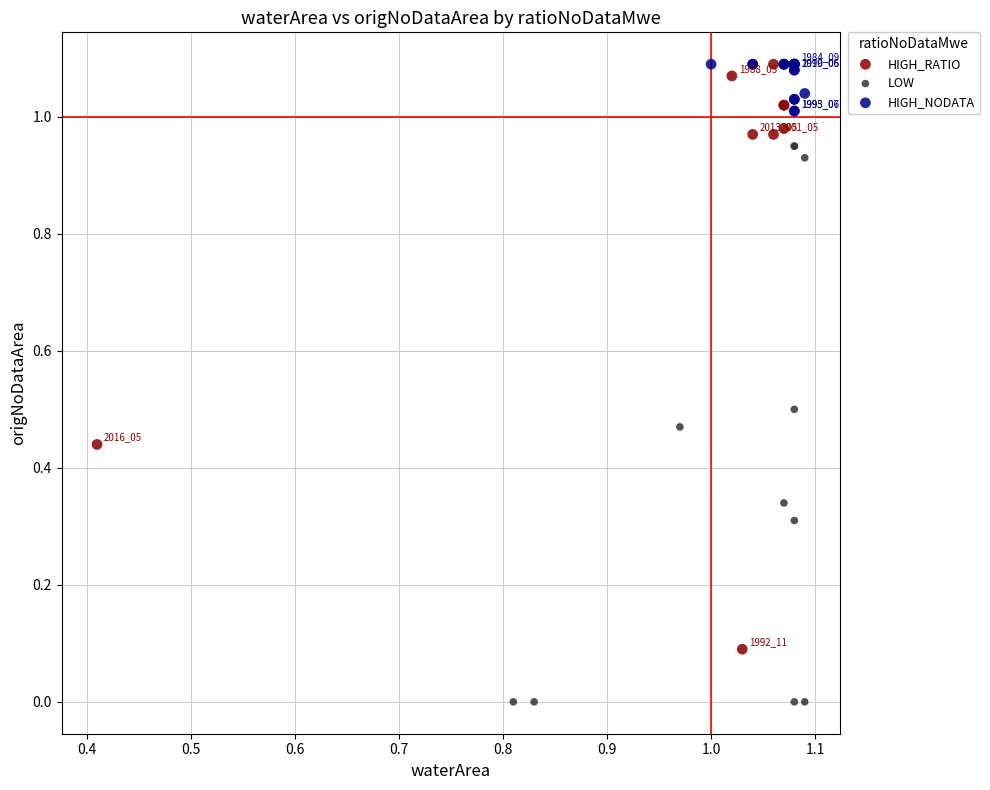

Which series has the widest spread of Y values?

HIGH_RATIO